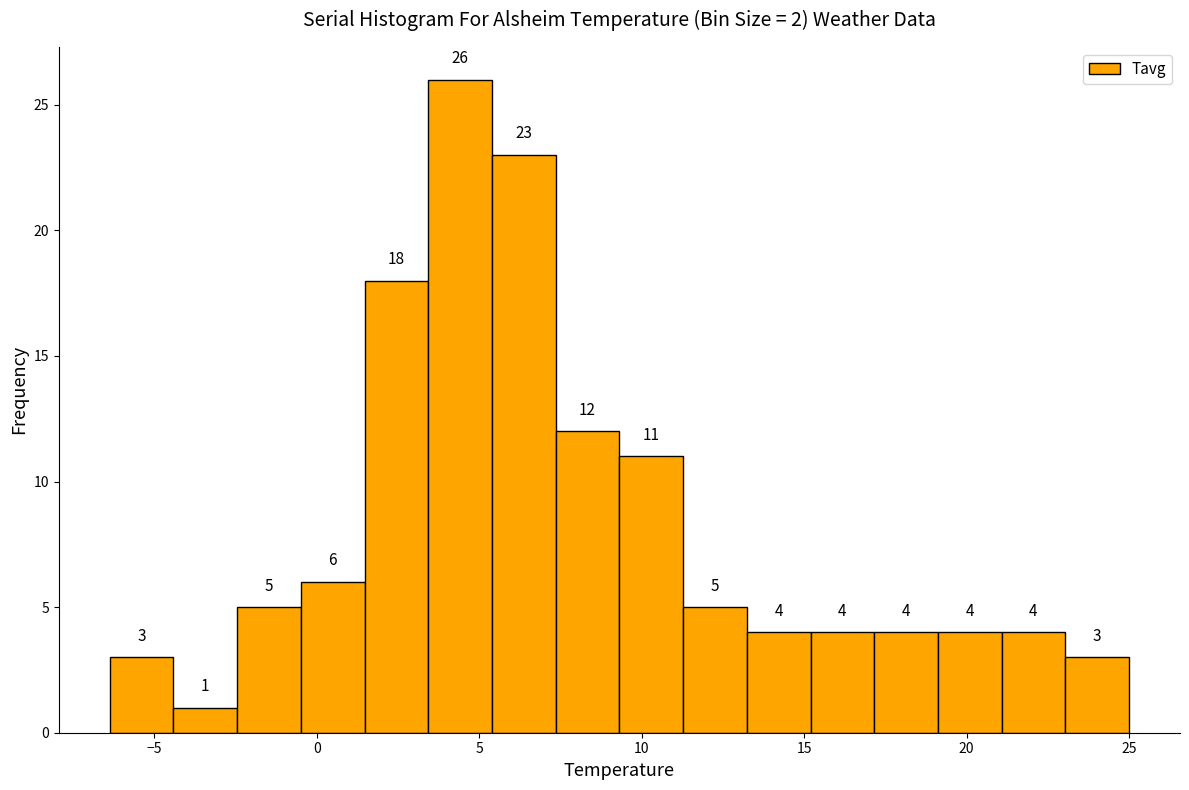

Around what value on the x-axis is the tallest bar? Give the approximate position of its centre, as read against the axis.

4.5